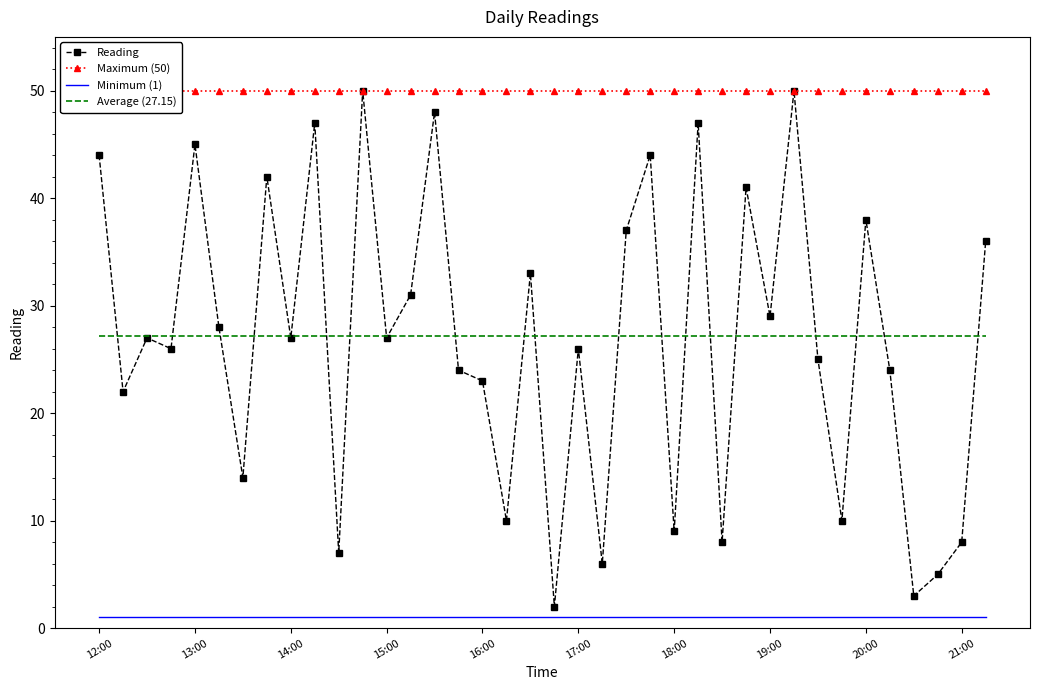

Is this an area chart (filled region under the line)?

No